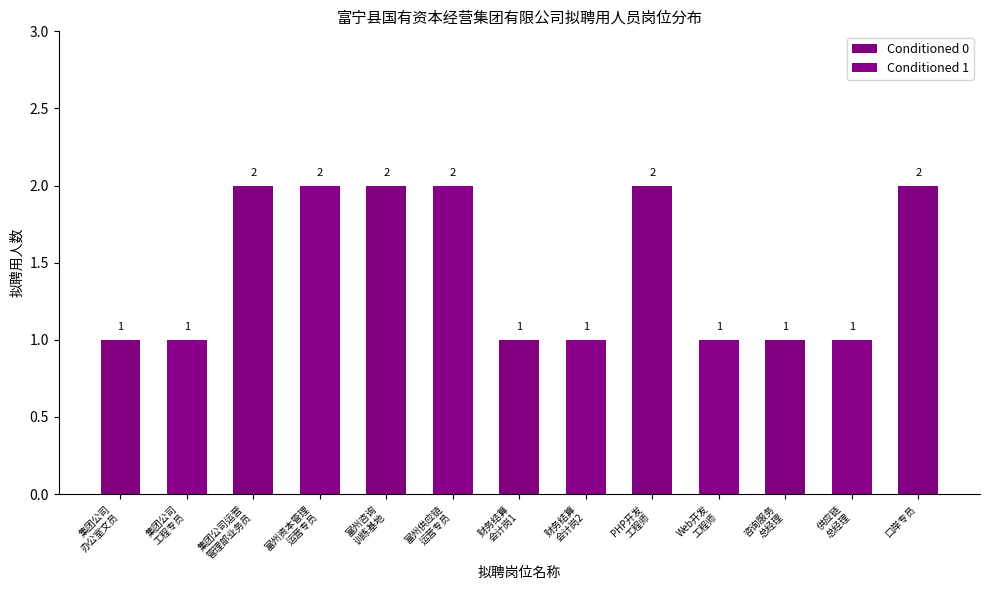

What is the label of the 13th bar from the left?

口岸专员